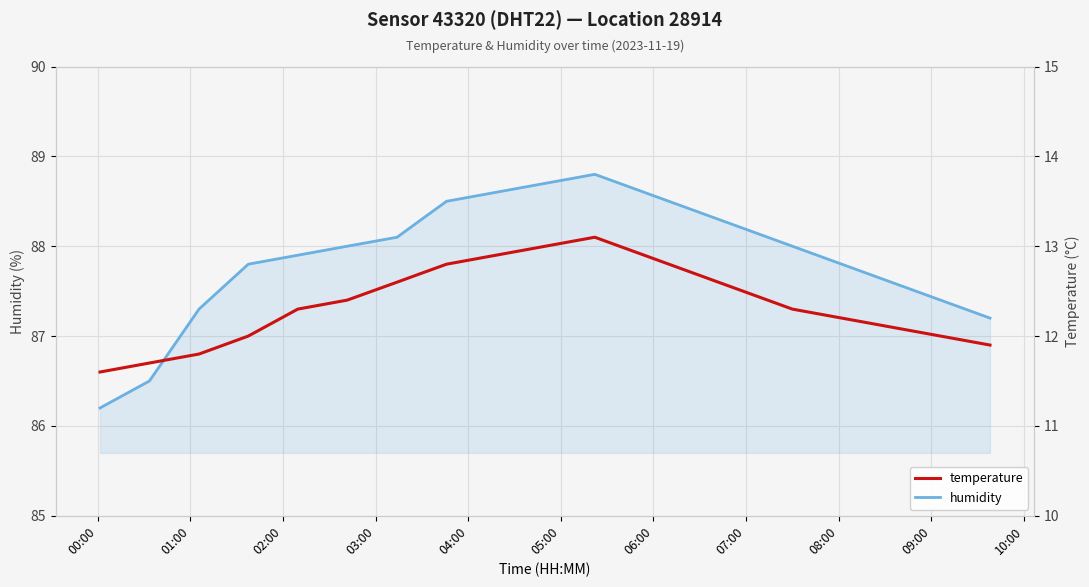

List the series in order of their overall mean, highest first.

humidity, temperature